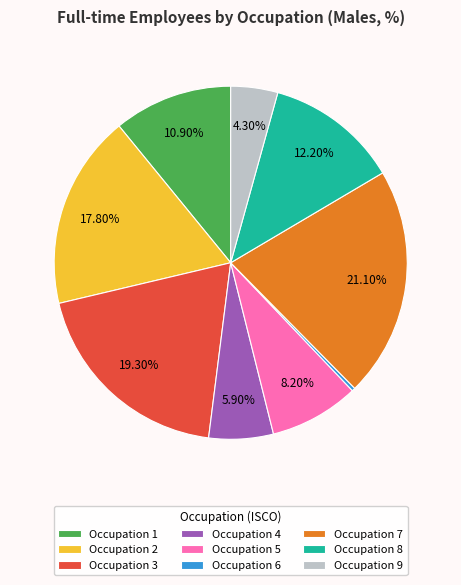

Is the sum of Occupation 6 and Occupation 3 greater than half?

No